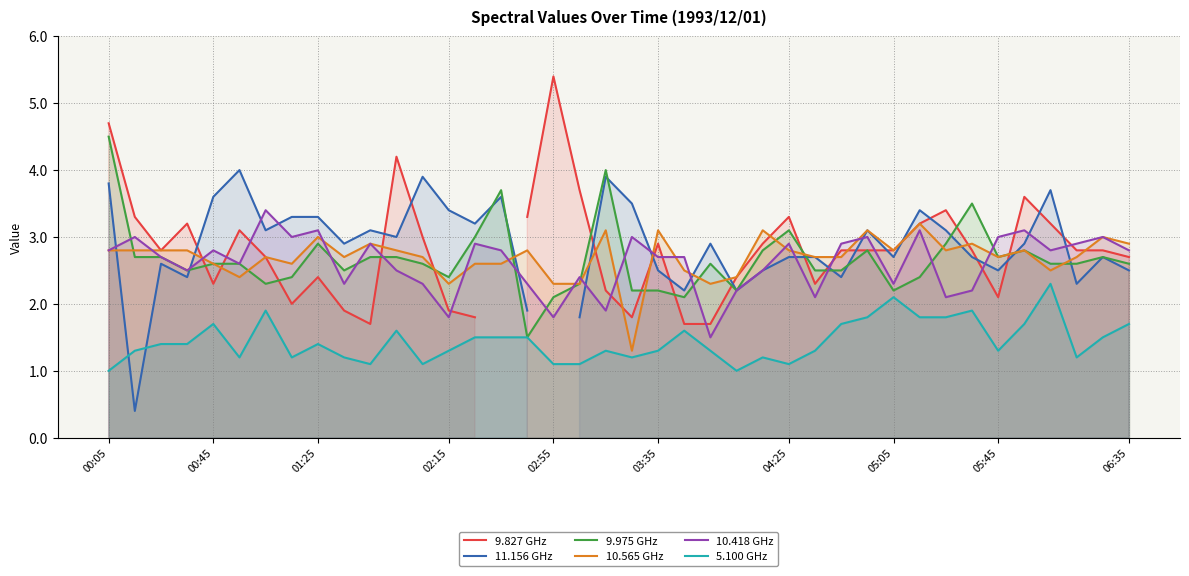

Is it true that 10.565 GHz equals 1.6 at 19?

False